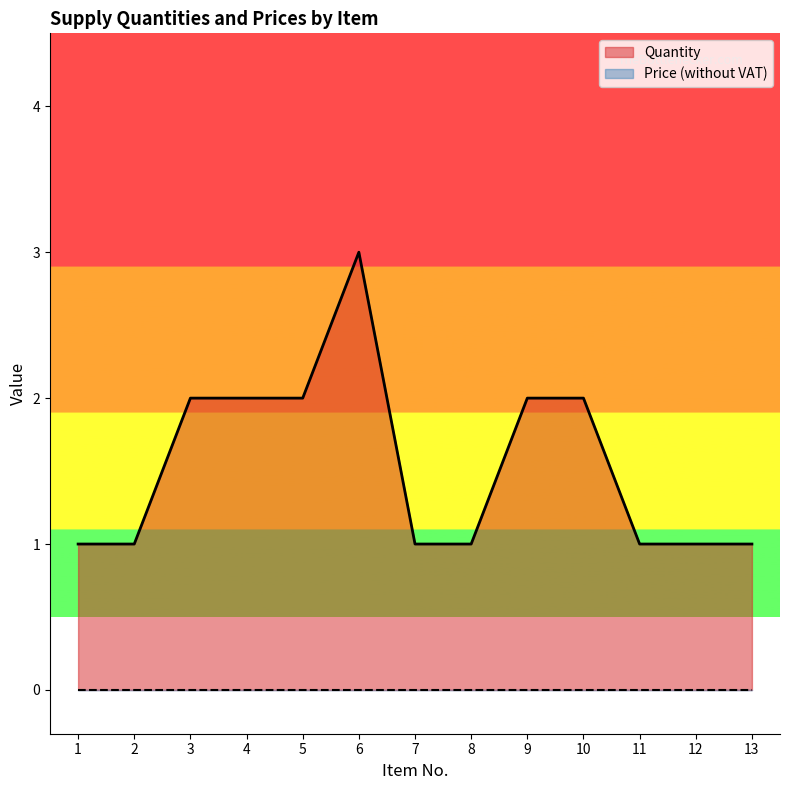

How many values are between 1 and 2?

12